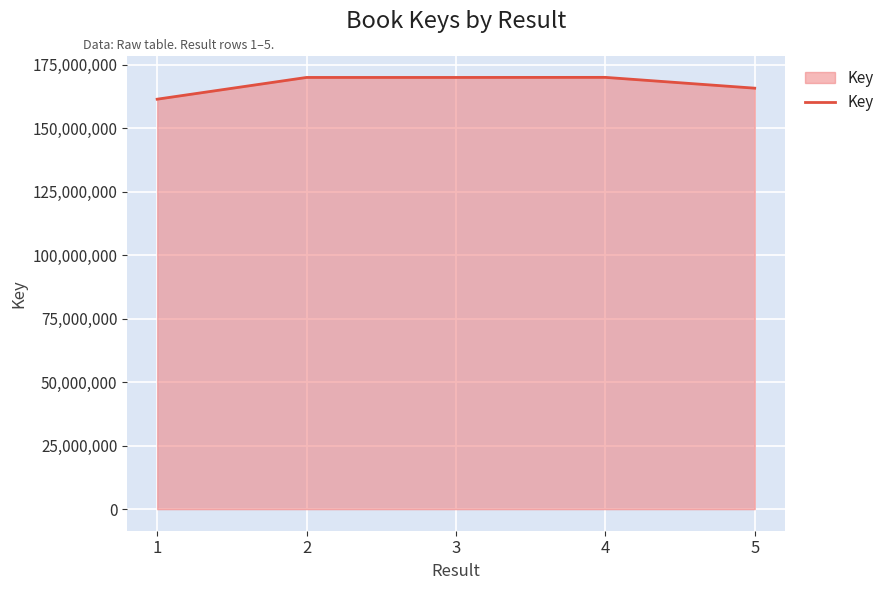

At which category does the chart reach its minimum across all series?

1